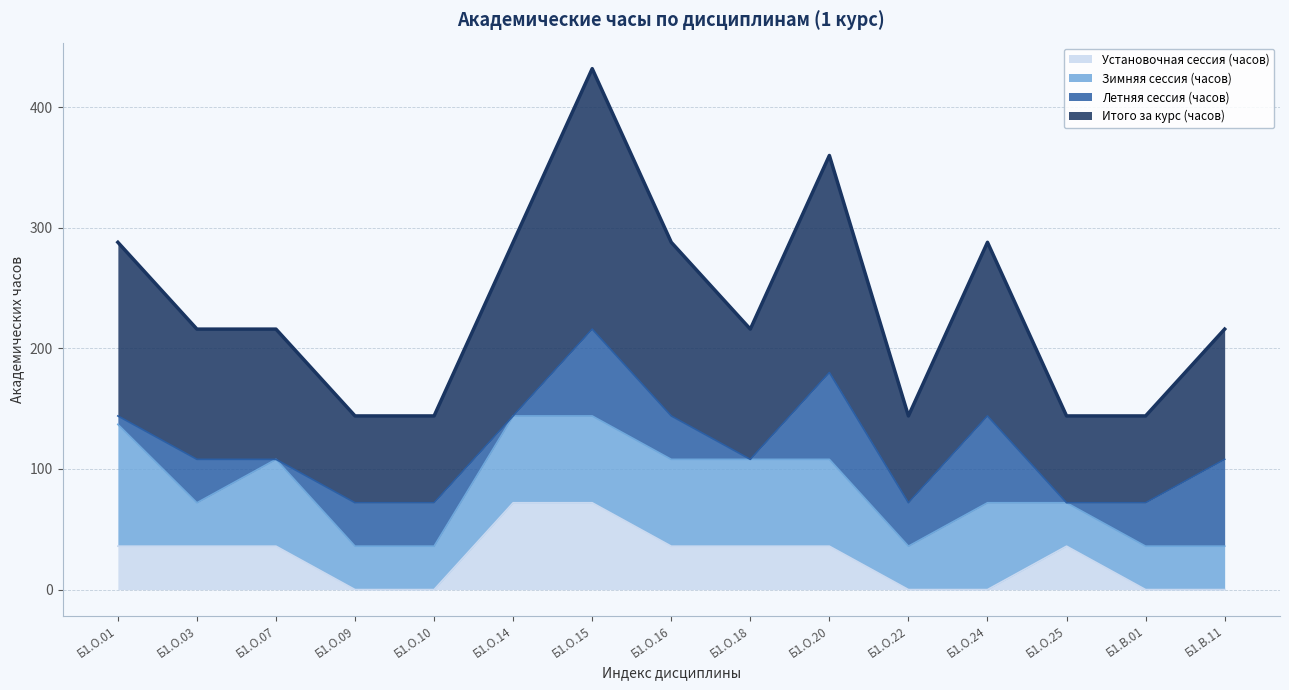

In Установочная сессия (часов), how many points are higher than both neighbors (excluding endpoints)?

1